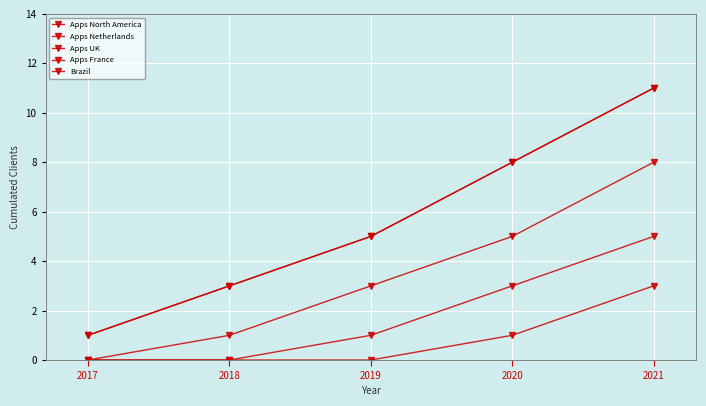

What is the spread (max minus min) of values at 2021?

8